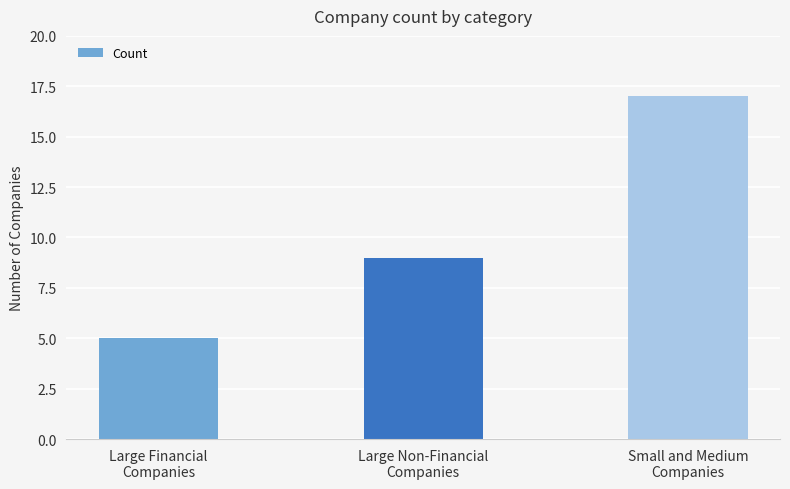

What is the smallest value displayed?

5